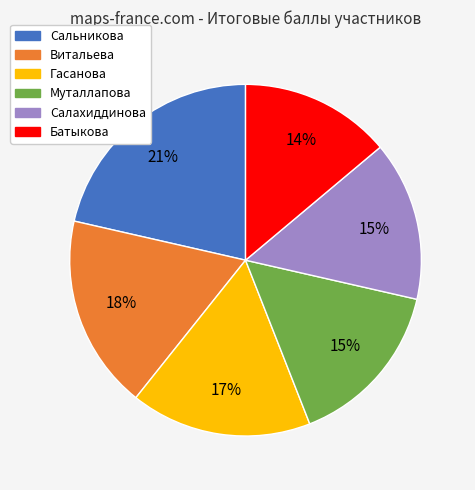

Do Салахиддинова and Муталлапова together represent more than half of the pie?

No